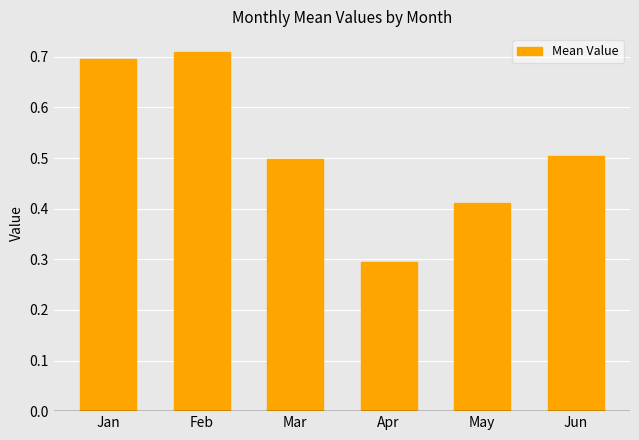

Read the value at Mar.

0.5